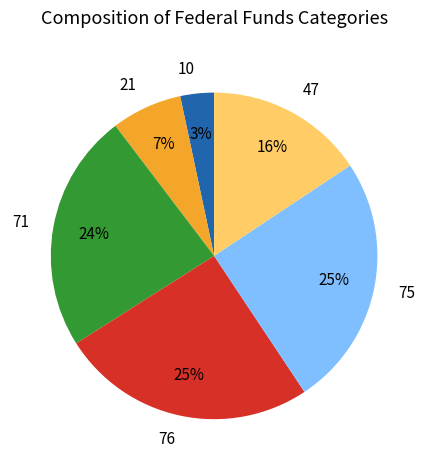

To the nearest percent, what is the average slice percentage?

17%